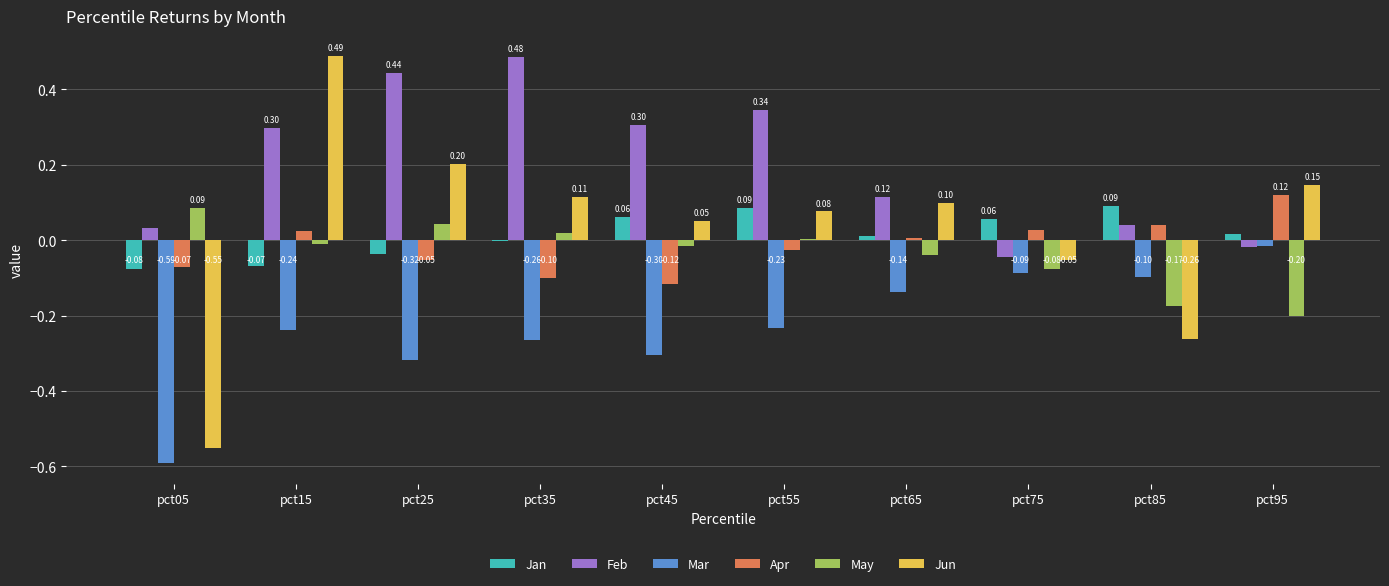

Which series has the largest total across all categories?

Feb